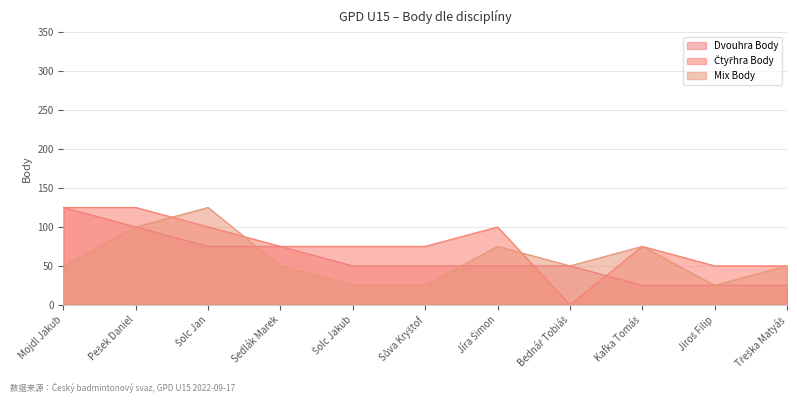

At how many categories does at least one series exceed 101?

3